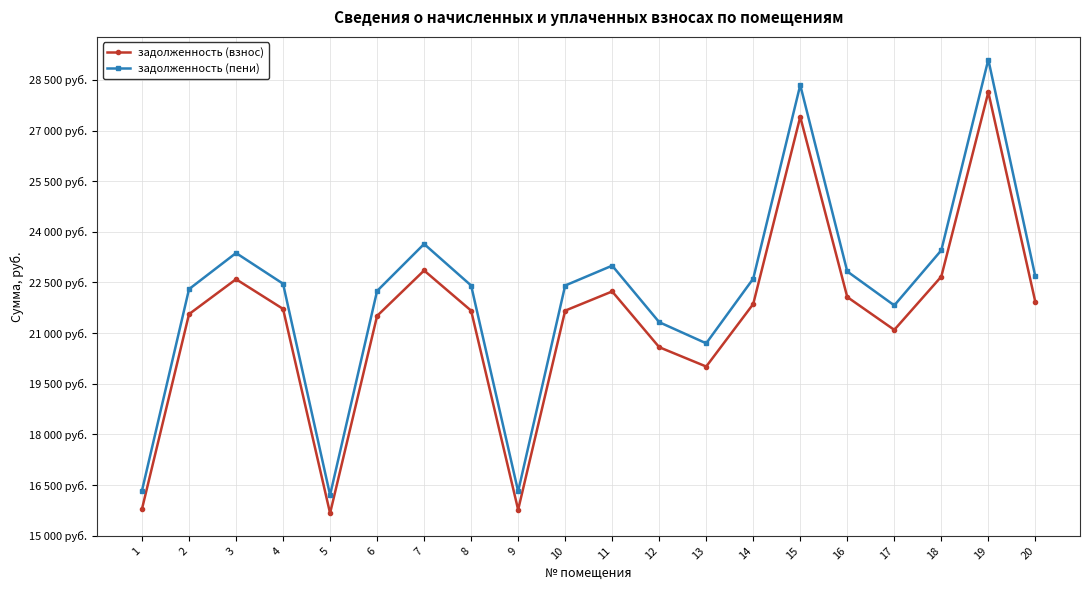

Read the задолженность (пени) value at 19.

29100.7